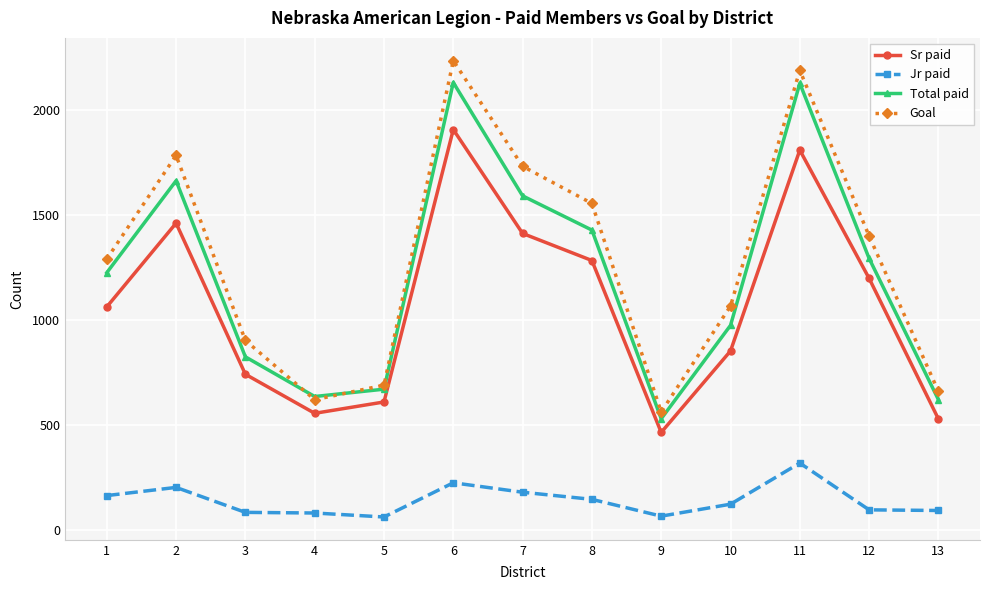

Which series changed the most between 1 and 5?

Goal